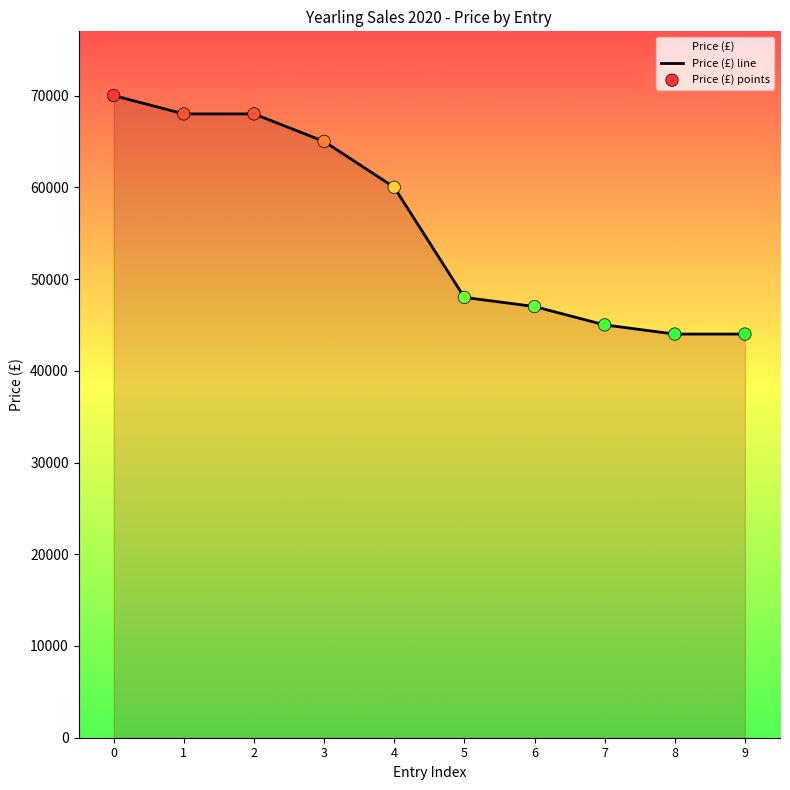

What is the change in value from 3 to 6?

-18000